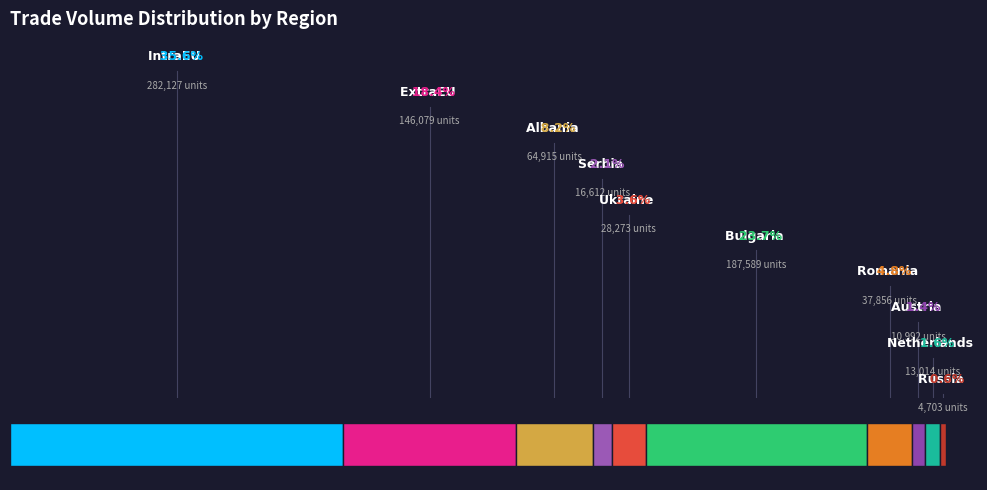

The Serbia slice represents 17% of the pie. True or false?

False